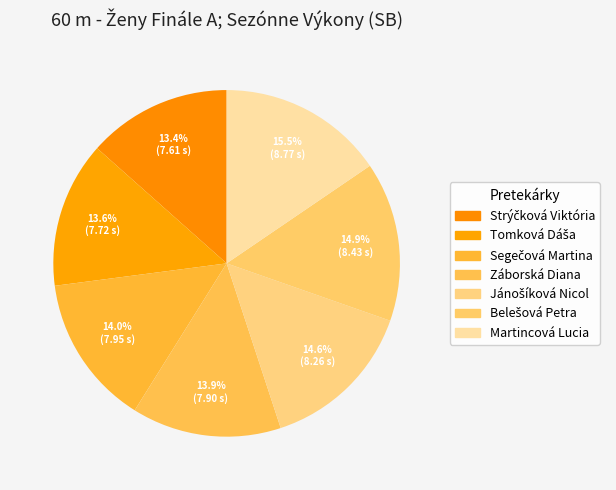

How many slices are in this pie chart?

7